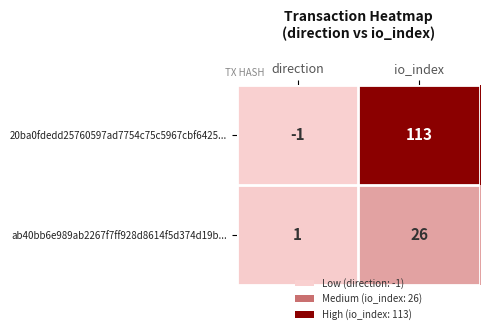

List the series in order of their peak value, highest first.

20ba0fdedd25760597ad7754c75c5967cbf6425..., ab40bb6e989ab2267f7ff928d8614f5d374d19b...